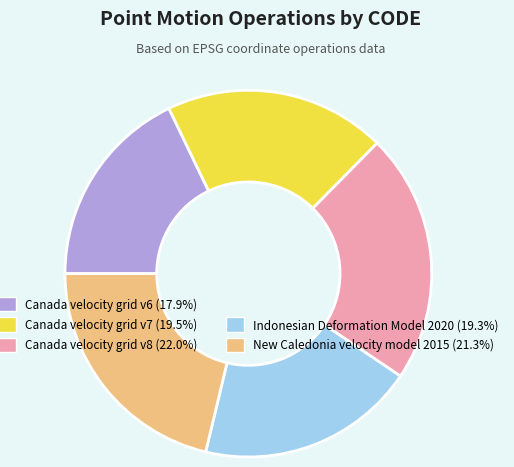

Is there a majority slice in this chart?

No